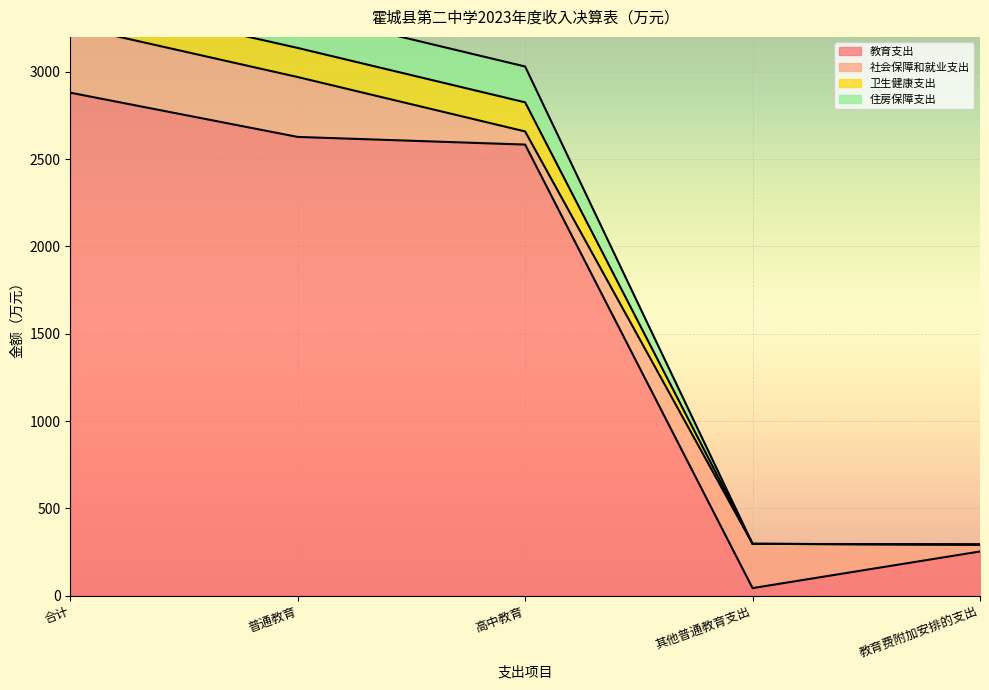

What is the value of the 住房保障支出 point at the 1st from the left?

3429.9